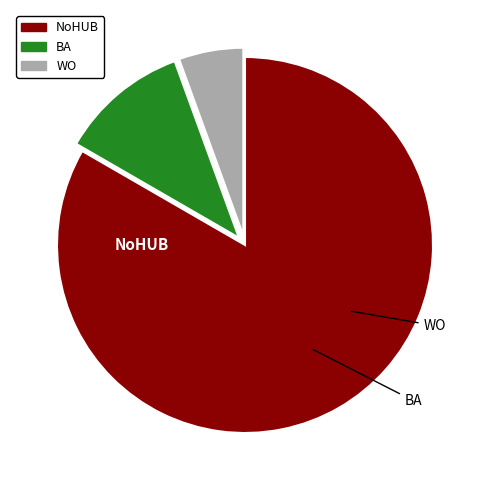

What percentage is the NoHUB slice, to the nearest percent?

83%